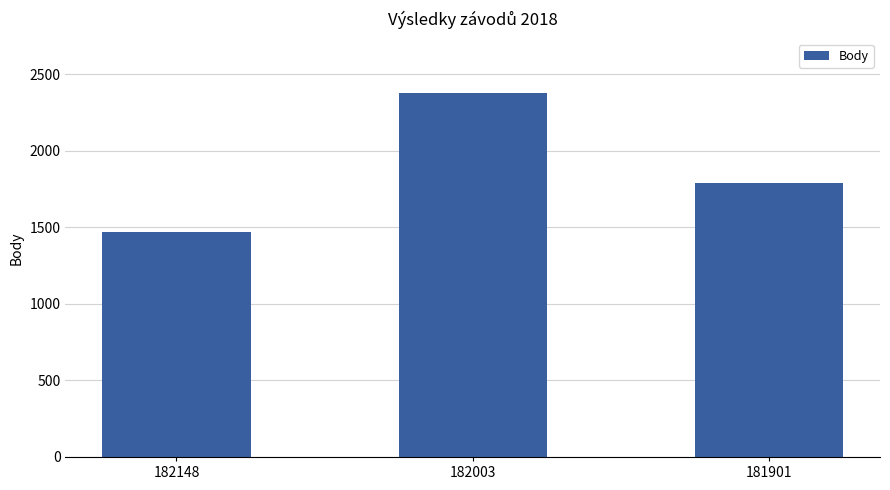

What is the sum of all values?

5637